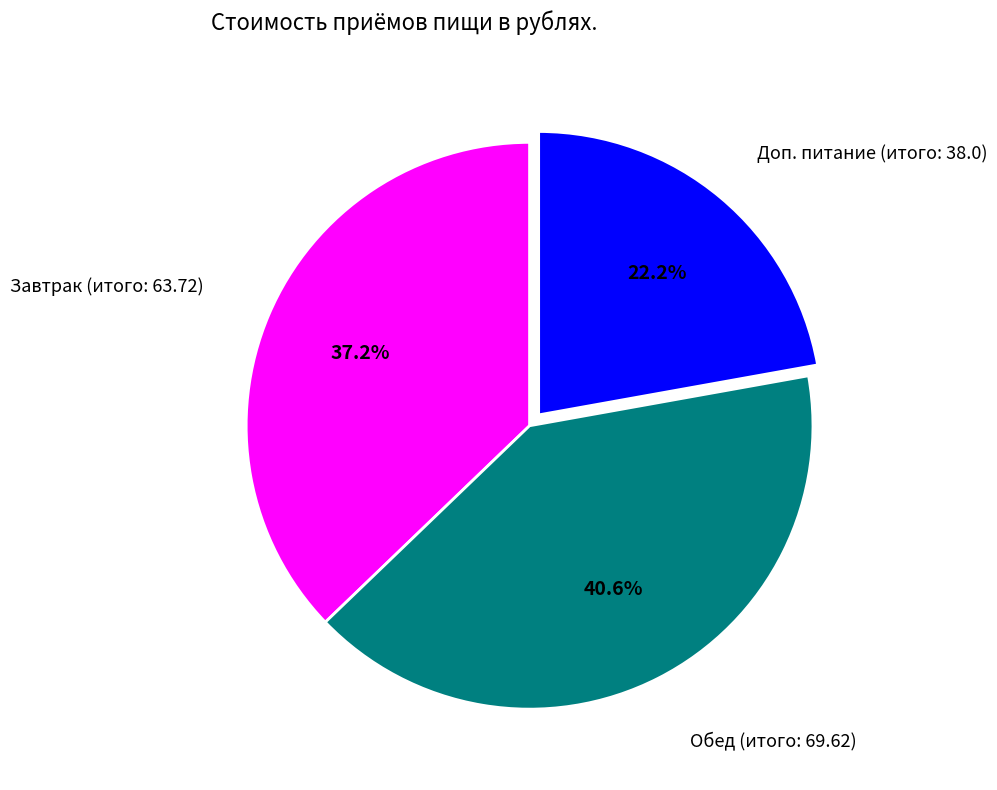

Is there any slice that represents more than half of the pie?

No